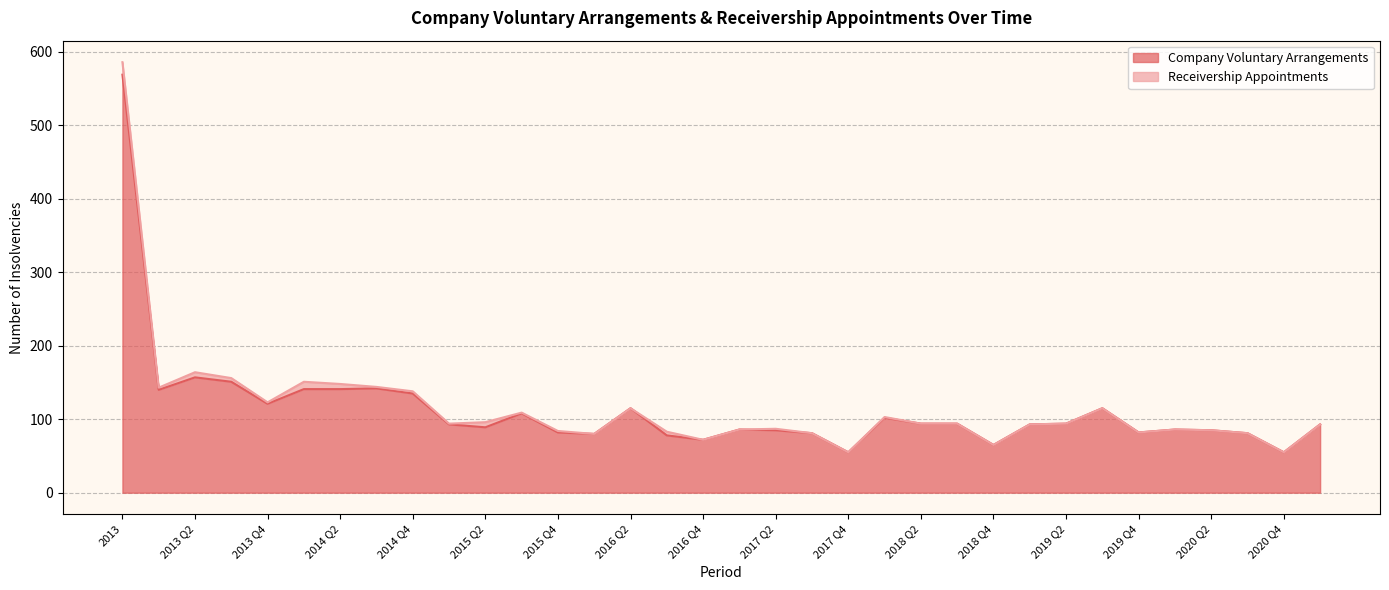

Reading right to left, transcribe all the data shown in this chart.

93	55	81	85	86	82	115	94	93	65	94	94	102	55	81	85	86	72	78	115	80	82	108	89	93	135	142	141	141	121	151	157	140	569